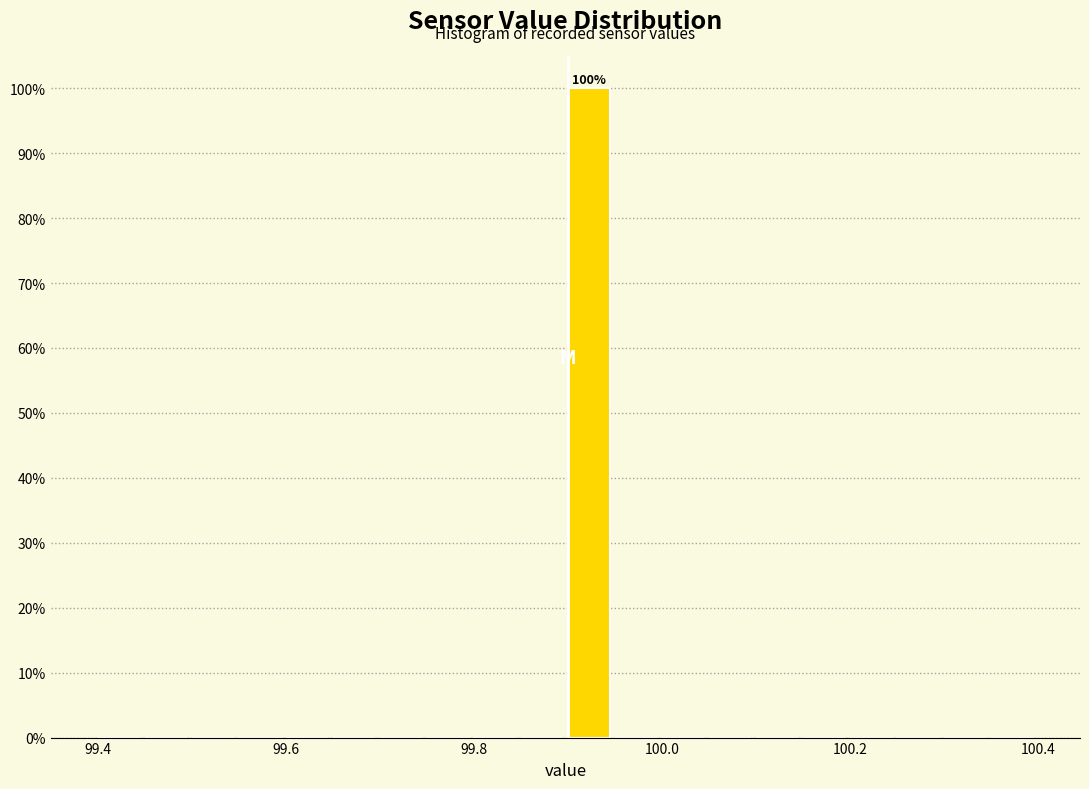

Around what value on the x-axis is the tallest bar? Give the approximate position of its centre, as read against the axis.

99.92